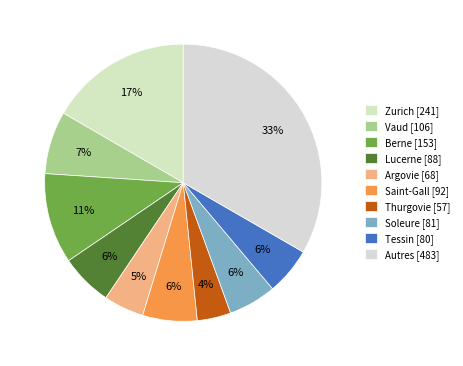

Which has a higher value, Tessin or Saint-Gall?

Saint-Gall